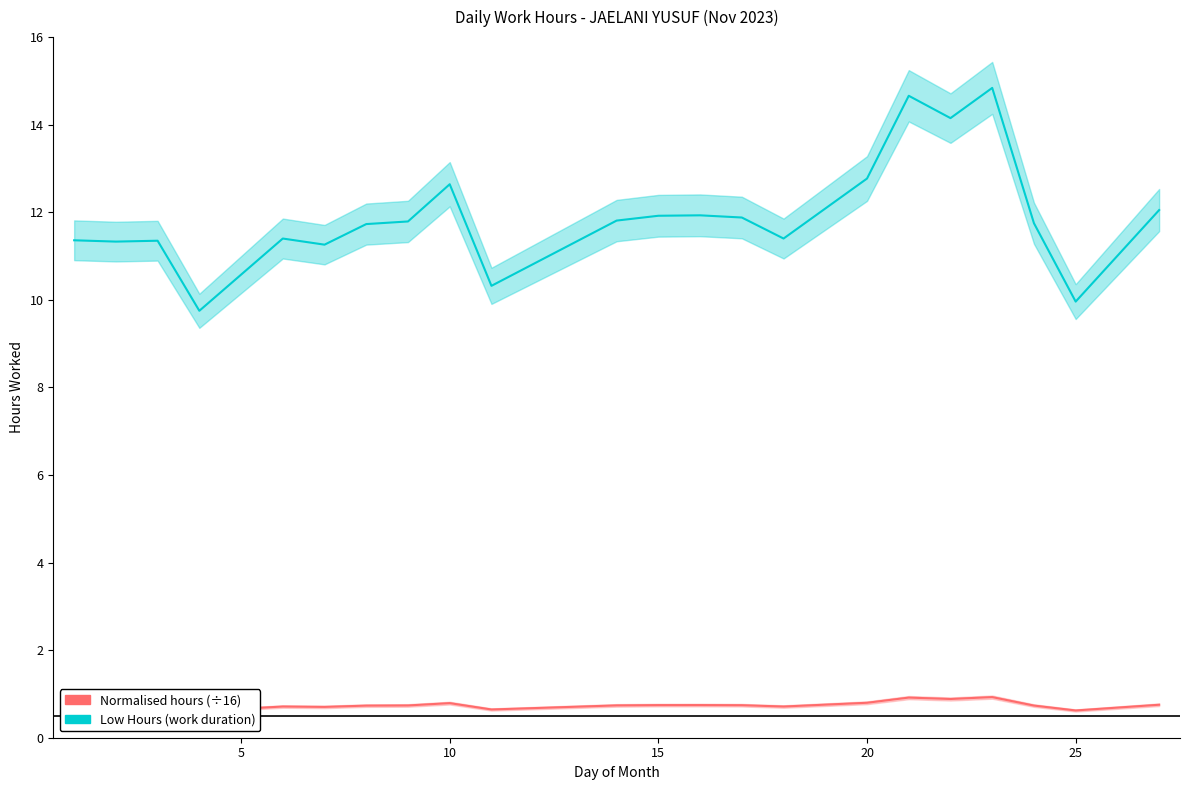

How many Normalised hours (÷16) values are between 0 and 1?

22